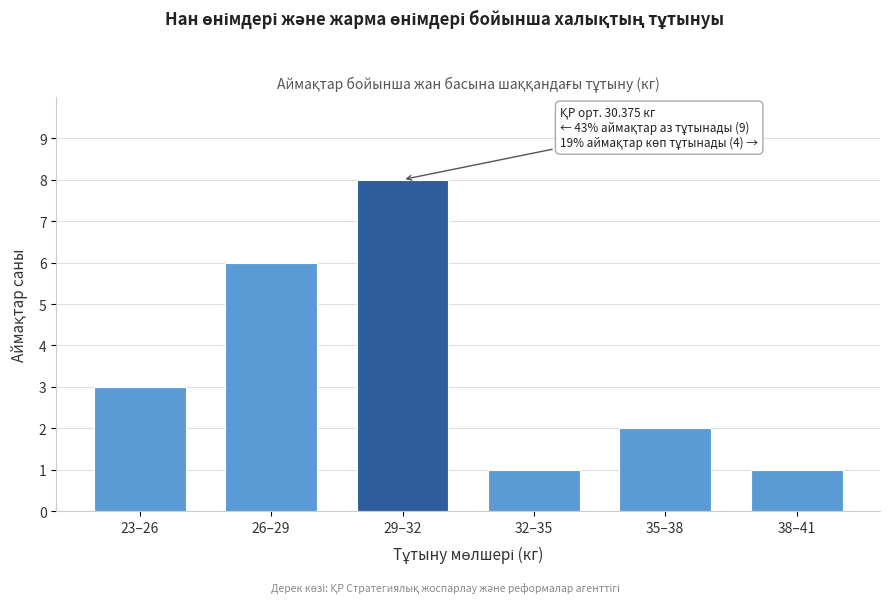

Reading left to right, what are all the values shown in this chart?

3	6	8	1	2	1